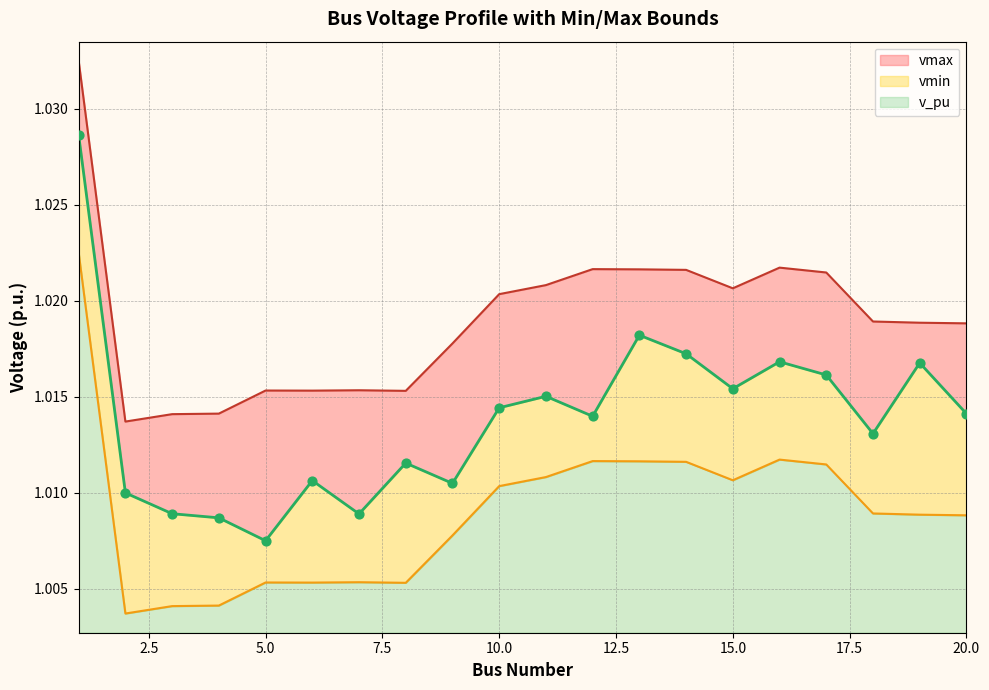

What are all the series names shown in the legend?

v_pu, vmin, vmax